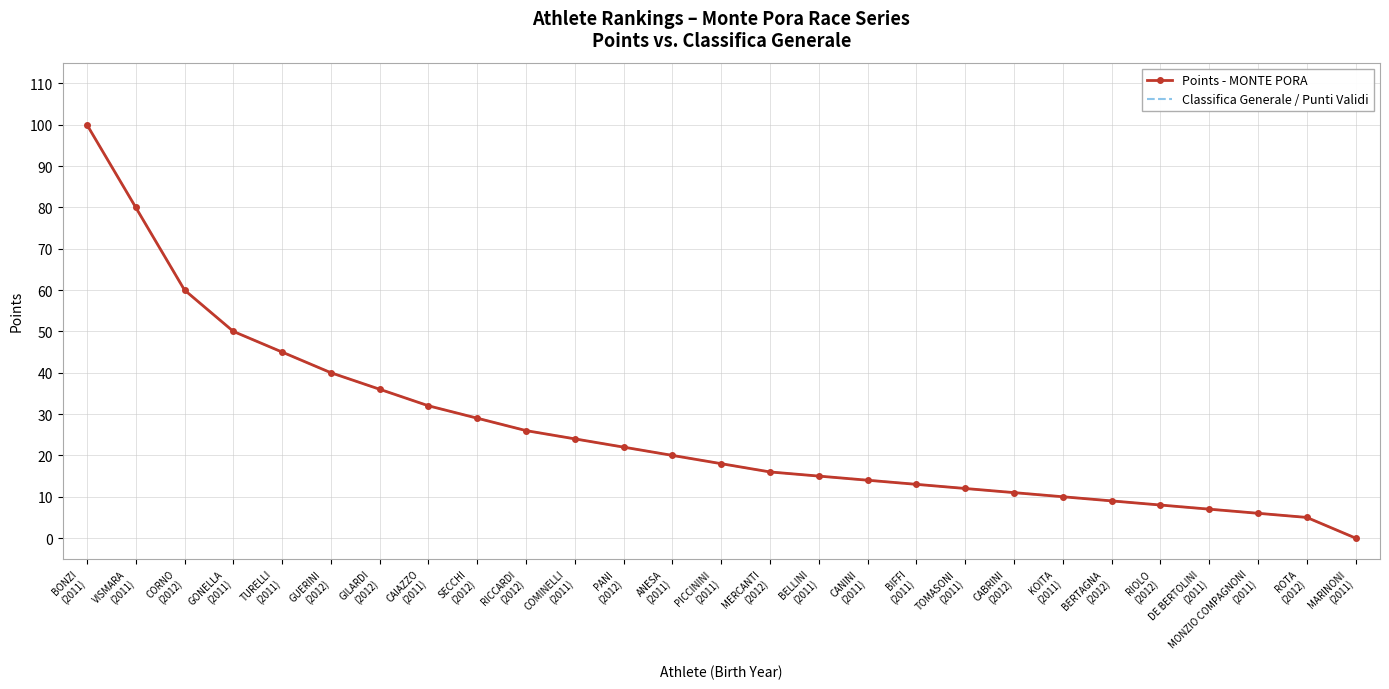

Reading left to right, list all the values displayed in this chart.

Points - MONTE PORA: 100	80	60	50	45	40	36	32	29	26	24	22	20	18	16	15	14	13	12	11	10	9	8	7	6	5	0
Classifica Generale / Punti Validi: 100	80	60	50	45	40	36	32	29	26	24	22	20	18	16	15	14	13	12	11	10	9	8	7	6	5	0